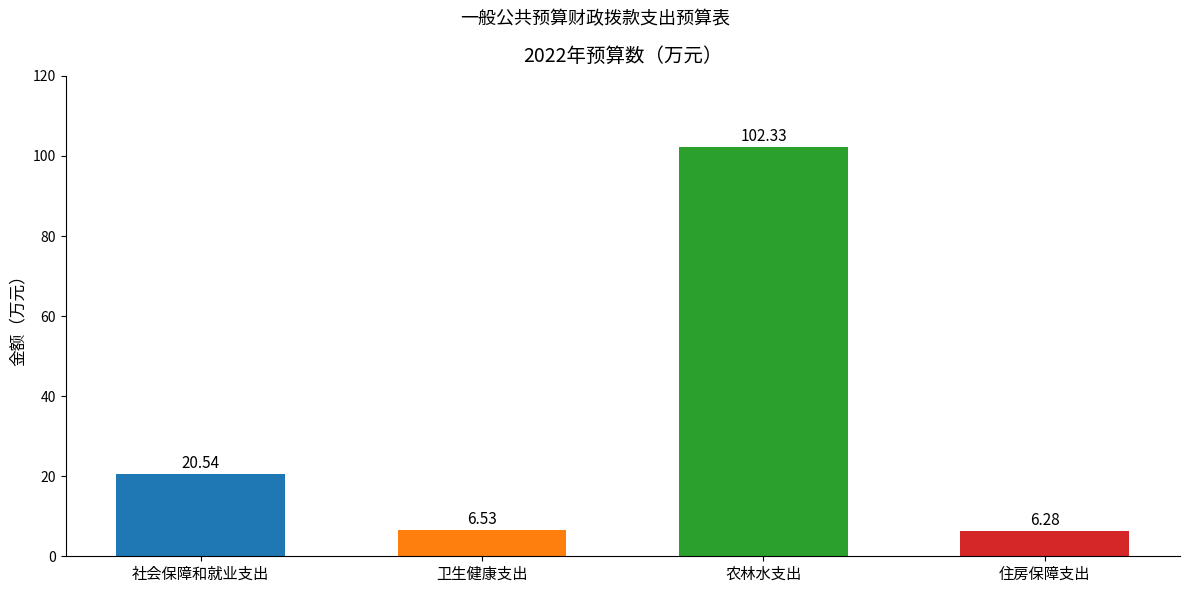

Reading left to right, what are all the values shown in this chart?

社会保障和就业支出=20.5	卫生健康支出=6.5	农林水支出=102.3	住房保障支出=6.3